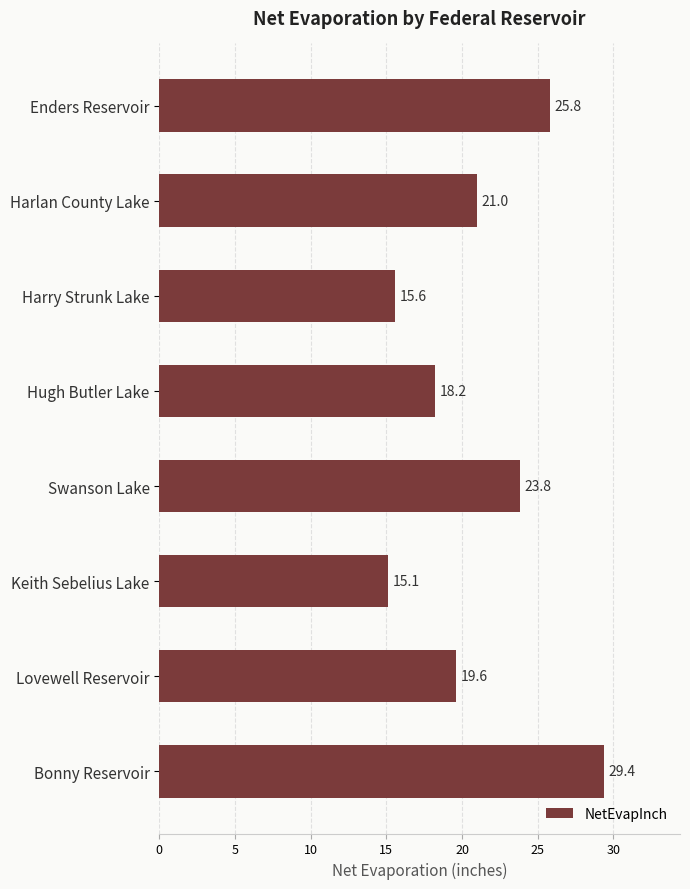

What is the greatest value displayed?

29.4